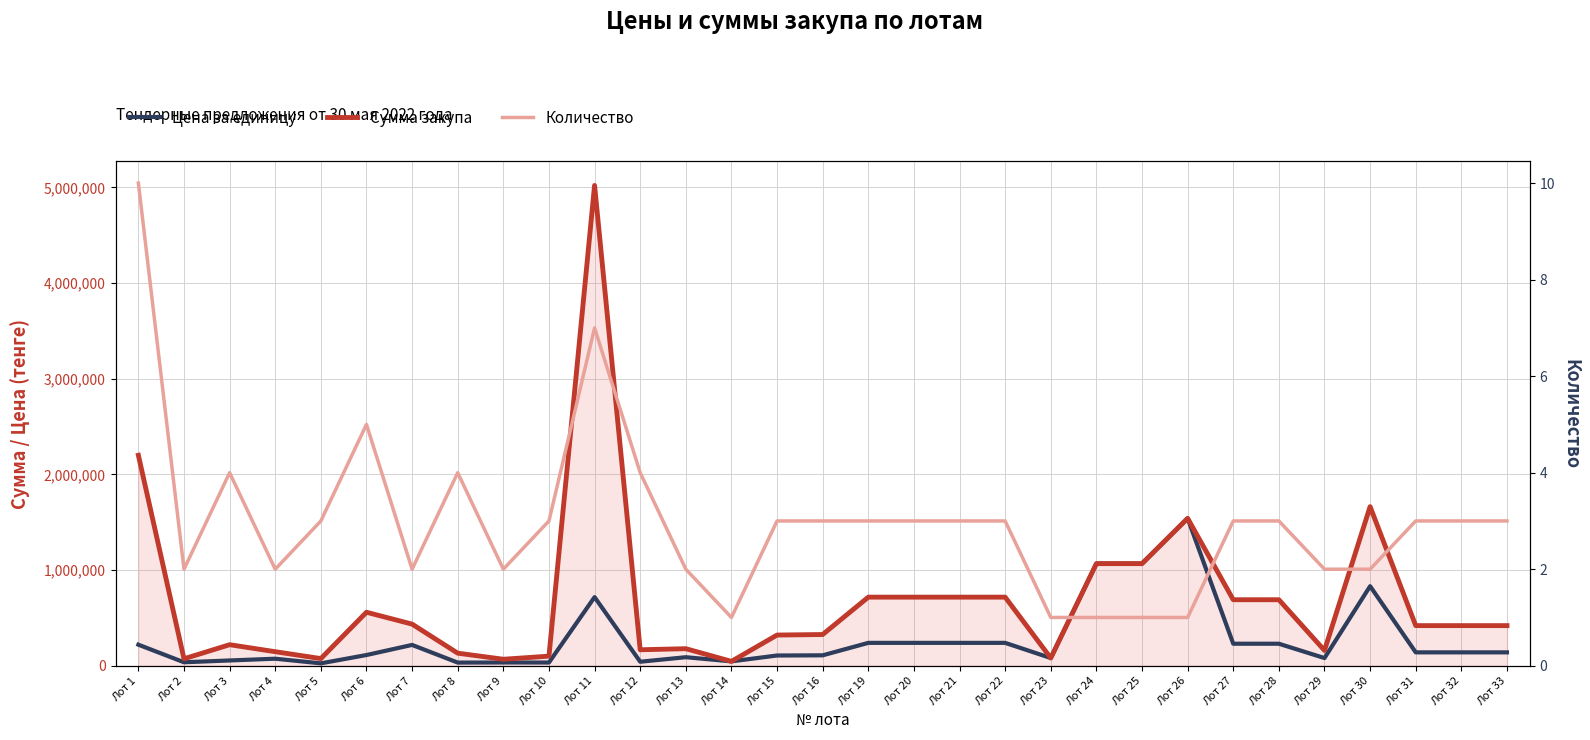

True or false: Количество and Сумма закупа intersect in this chart.

False